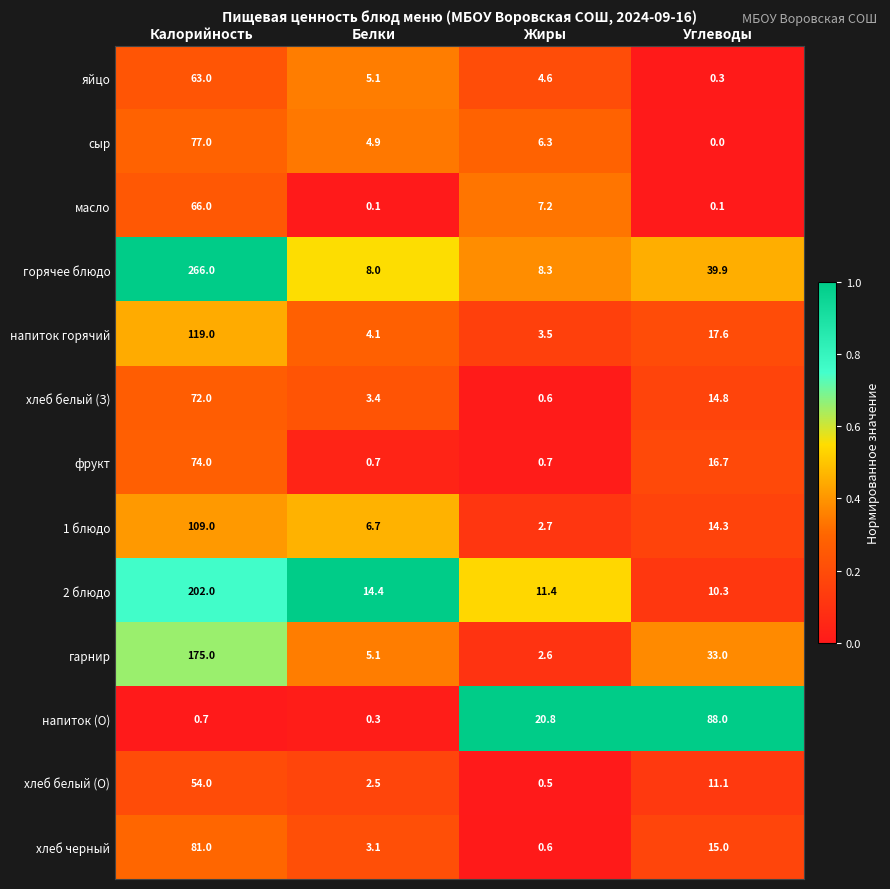

True or false: фрукт has a value of 0.2 at Белки.

False